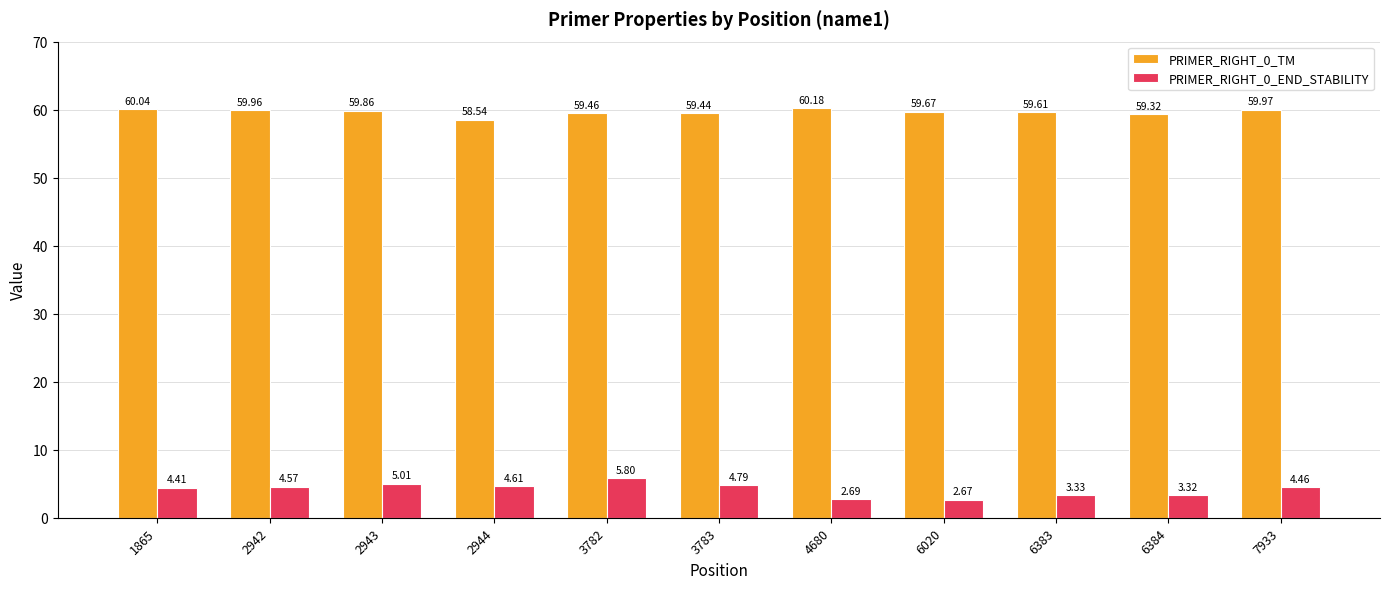

The value of PRIMER_RIGHT_0_TM at 6383 is 100.9. True or false?

False